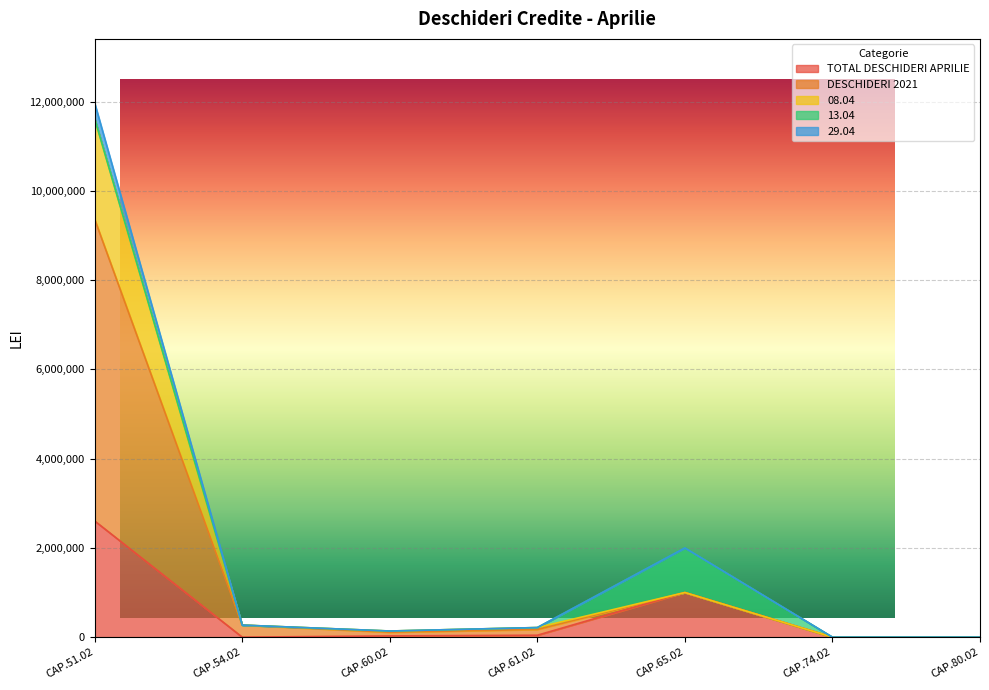

The value of DESCHIDERI 2021 at CAP.51.02 is 15612291. True or false?

False